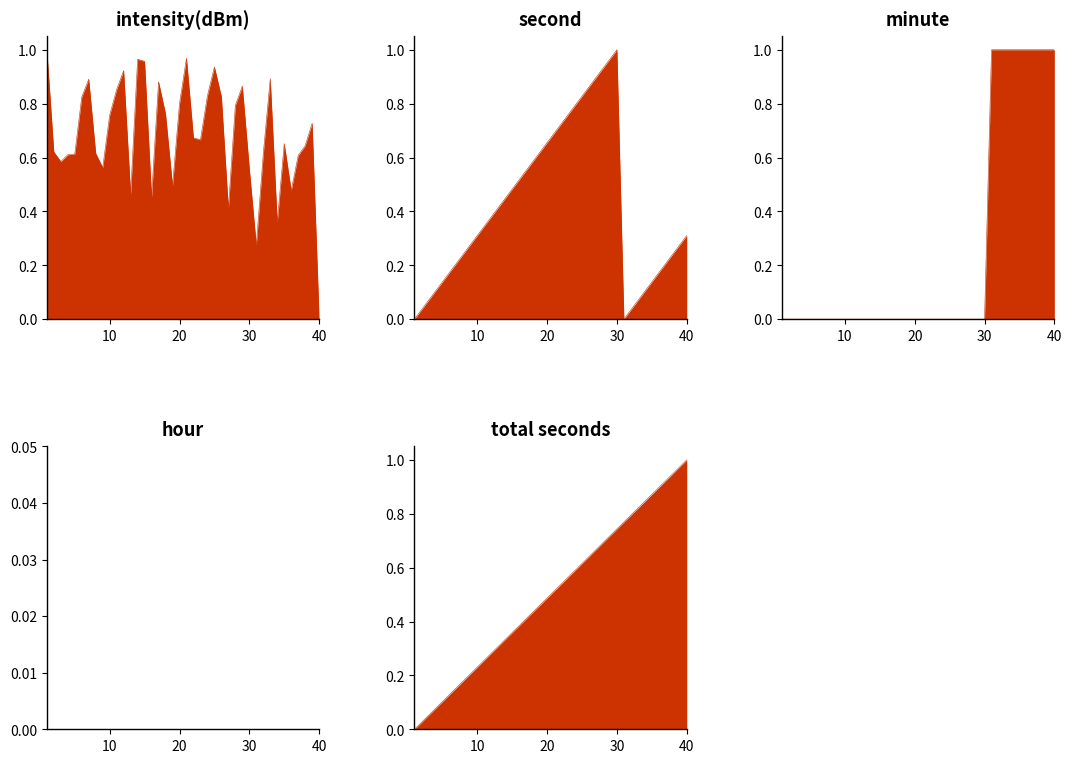

True or false: intensity(dBm) has more than 2 interior local peaks.

True